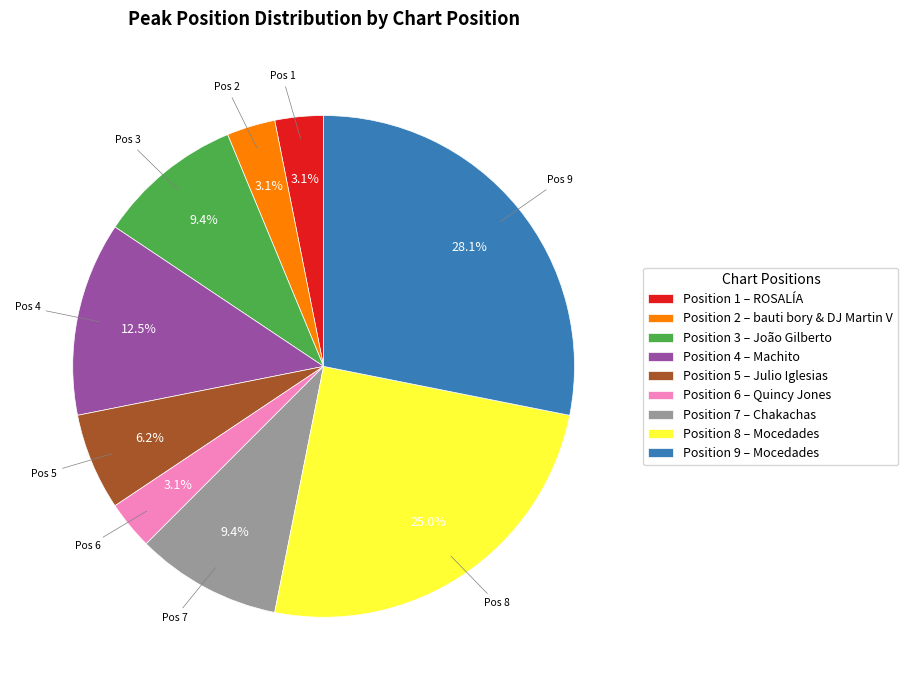

Between Position 8 – Mocedades and Position 4 – Machito, which is larger?

Position 8 – Mocedades